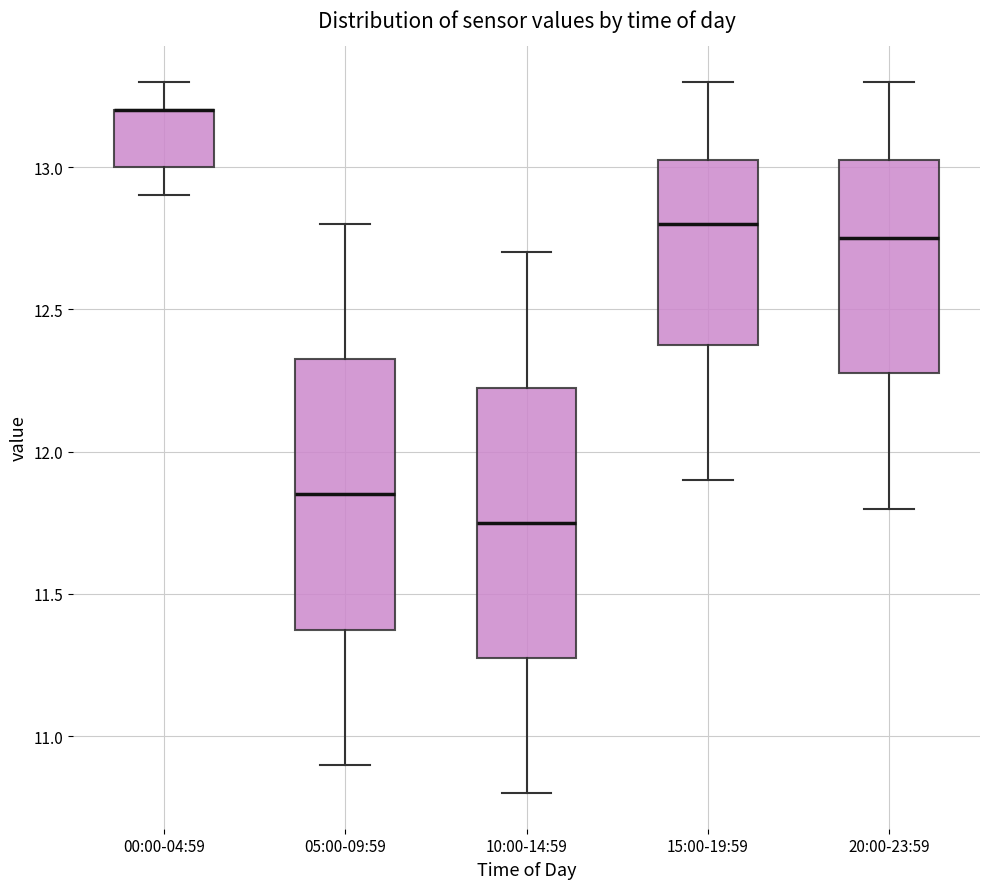

Reading left to right, read every box against the y-axis: the position of its median line, the range the box covers, and the ends of its whiskers. The values are not printed on the chart, so give them approximately, as read against the axis.

00:00-04:59: median 13.20 (drawn on the box's upper edge), box 13.00 to 13.20, whiskers 12.90 to 13.30
05:00-09:59: median 11.85, box 11.40 to 12.35, whiskers 10.90 to 12.80
10:00-14:59: median 11.75, box 11.30 to 12.25, whiskers 10.80 to 12.70
15:00-19:59: median 12.80, box 12.40 to 13.05, whiskers 11.90 to 13.30
20:00-23:59: median 12.75, box 12.30 to 13.05, whiskers 11.80 to 13.30